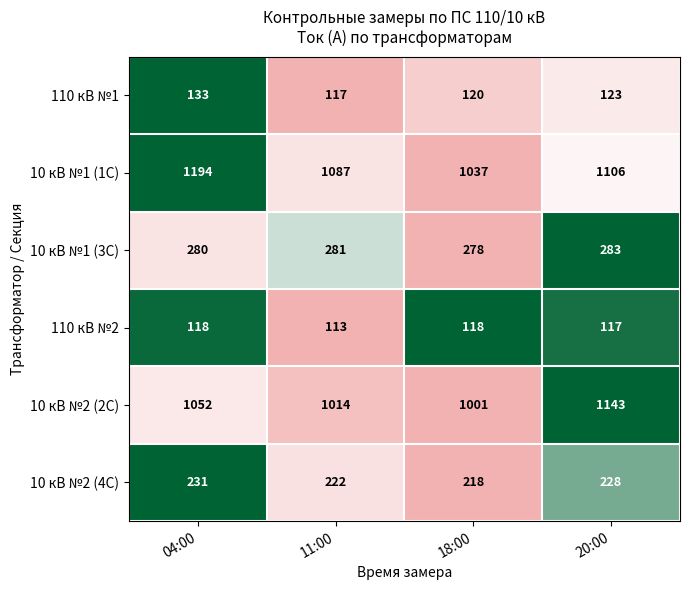

The 10 кВ №1 (3С) series shows 418 at 11:00. True or false?

False